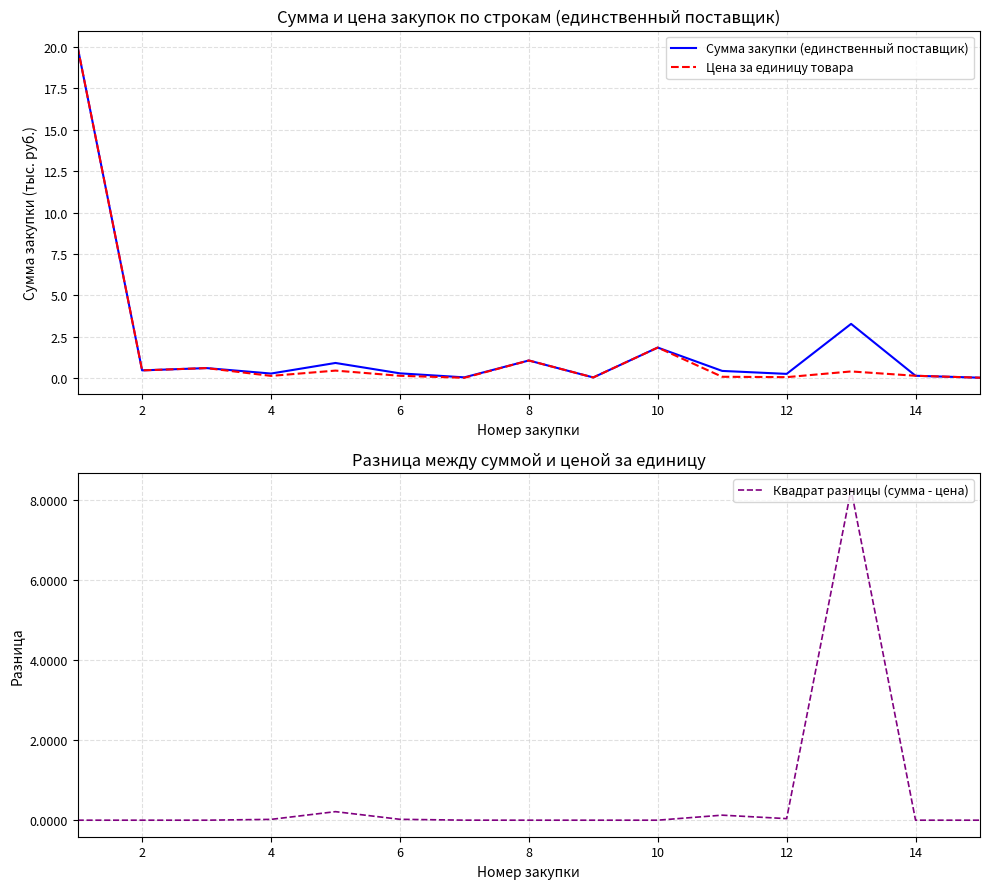

True or false: Цена за единицу товара has a value of 0.1 at 12.

True